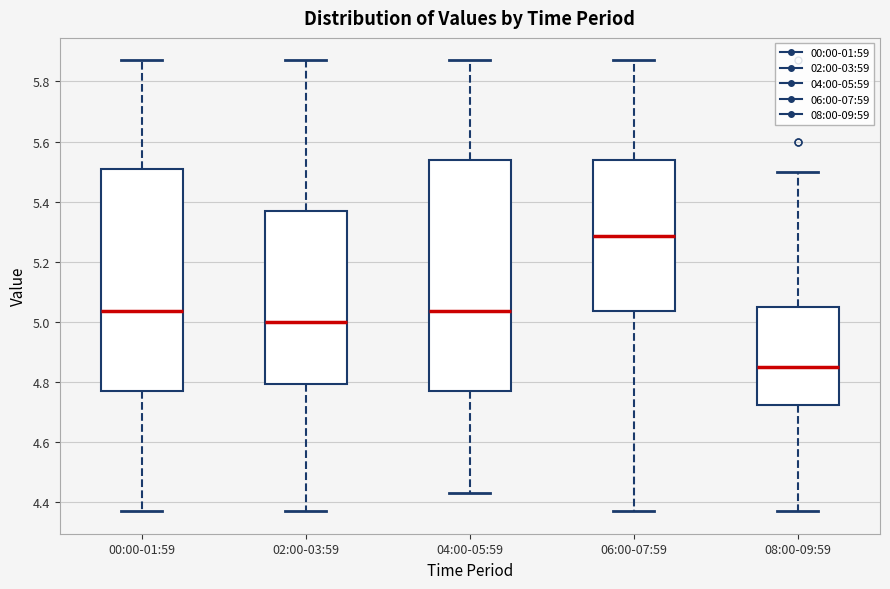

Which box has the lowest median line?

08:00-09:59